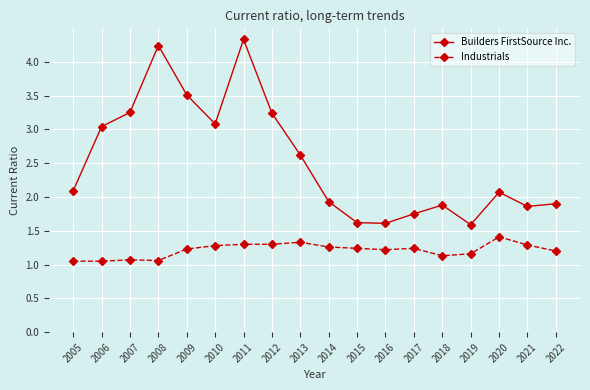

List the series in order of their peak value, lowest first.

Industrials, Builders FirstSource Inc.